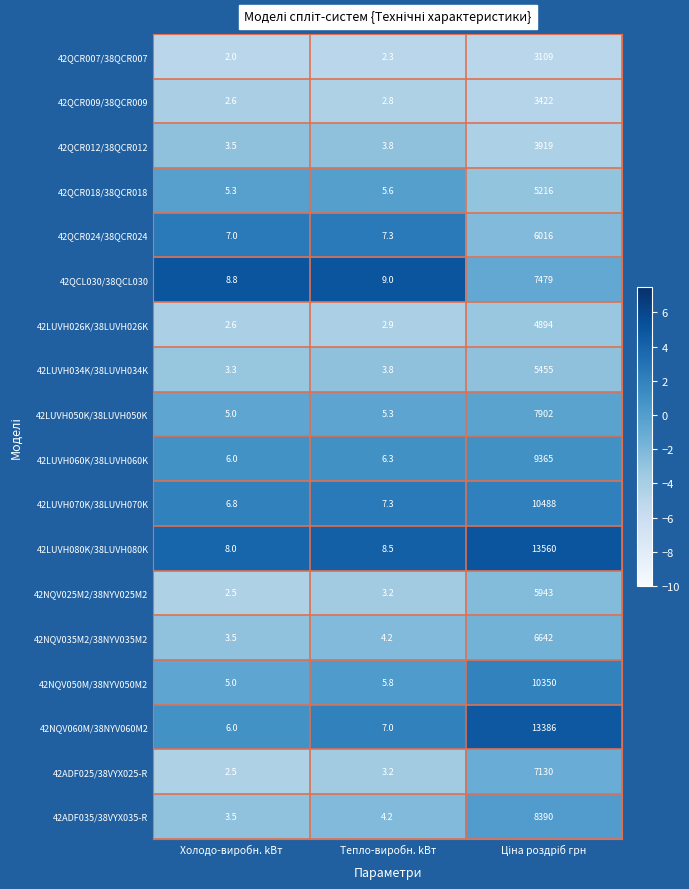

Count the number of data series in this chart.

18